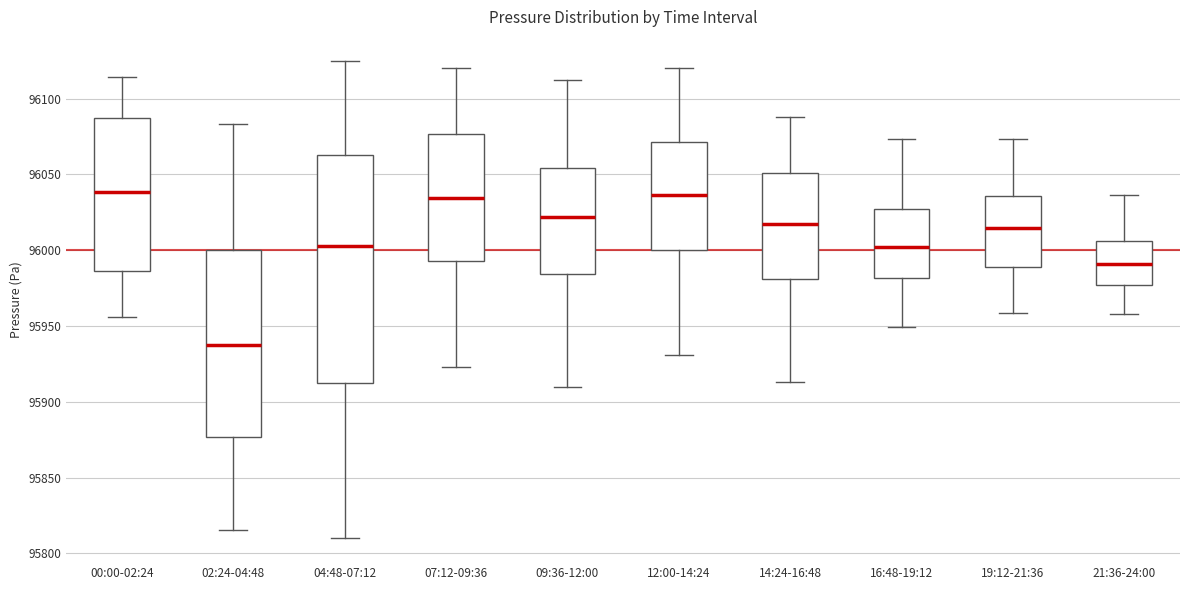

Comparing the boxes themselves (not the whiskers), which one is the tallest?

04:48-07:12